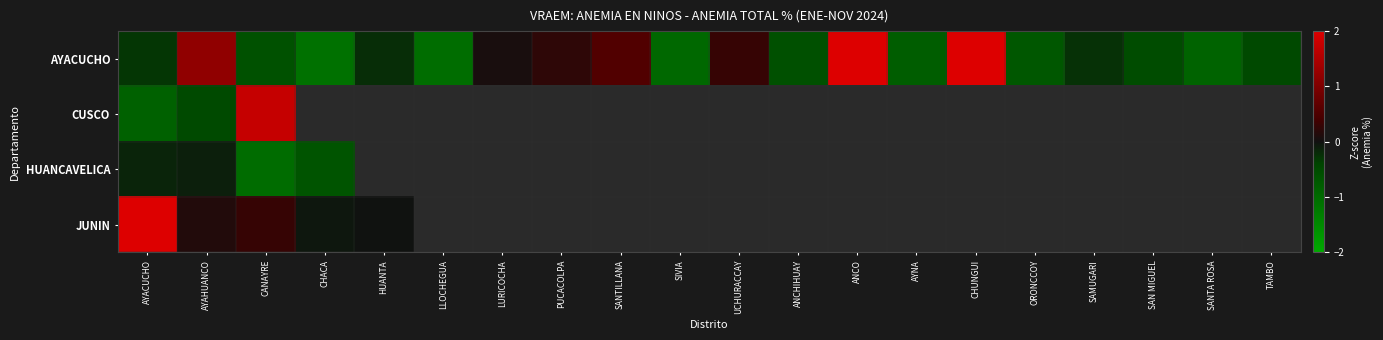

At how many categories does at least one series exceed -1?

19